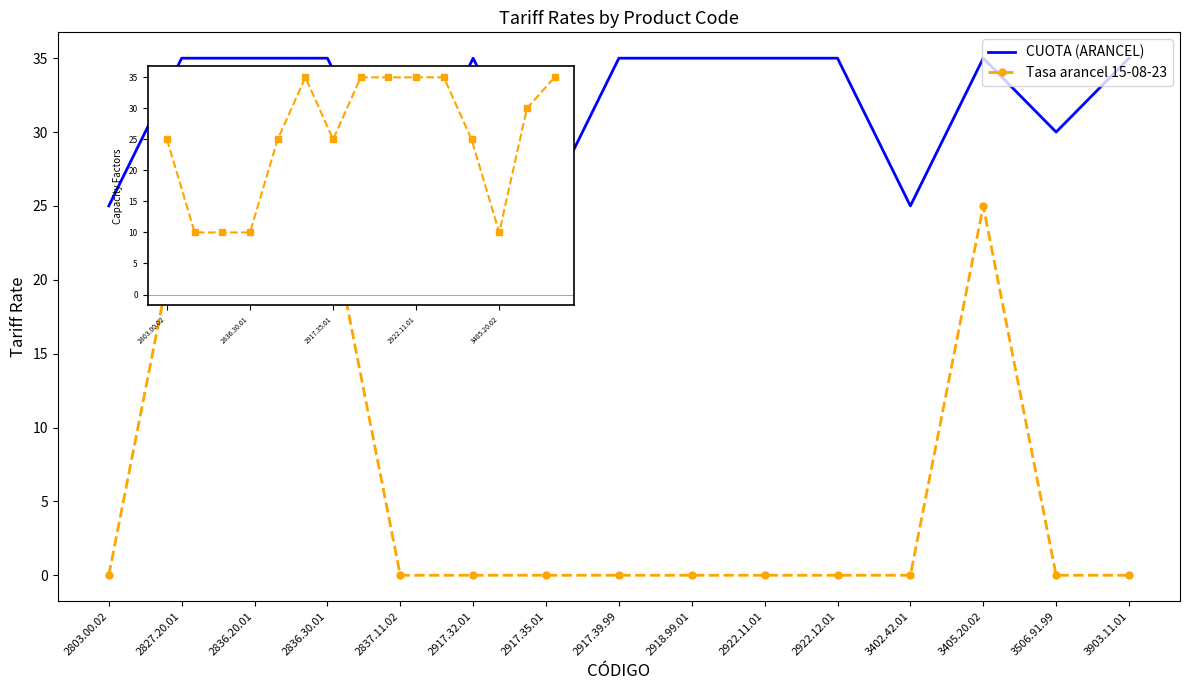

At 2837.11.02, list the series in order from largest to smallest.

CUOTA (ARANCEL), Tasa arancel 15-08-23